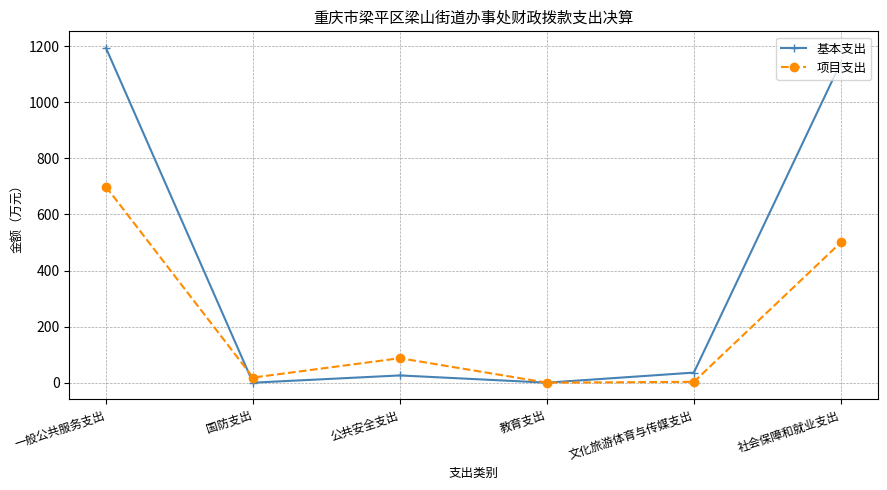

What position from the right is 国防支出?

5